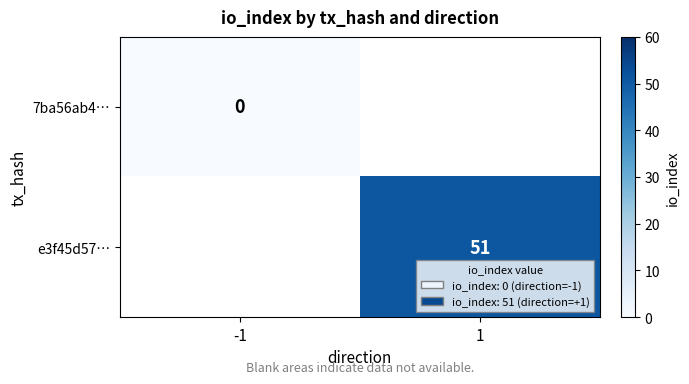

At how many categories does at least one series exceed 44?

1